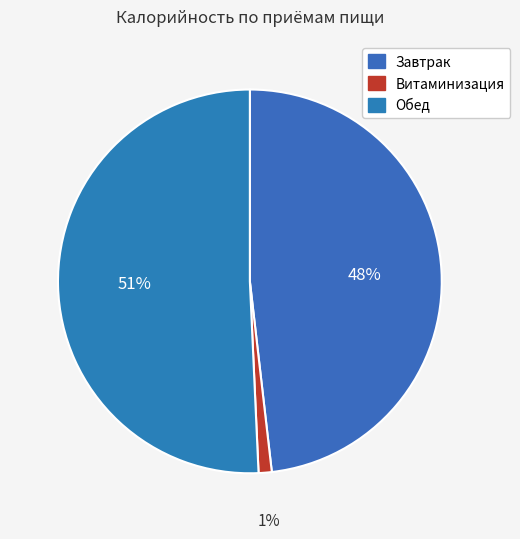

To the nearest percent, what is the combined percentage of Завтрак and Обед?

99%